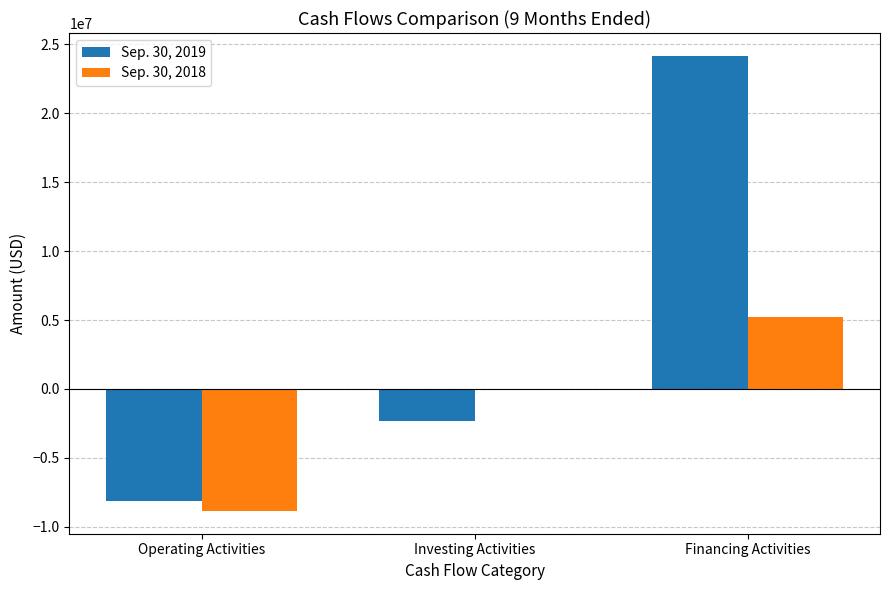

Is it true that Sep. 30, 2018 equals 5254040 at Financing Activities?

True